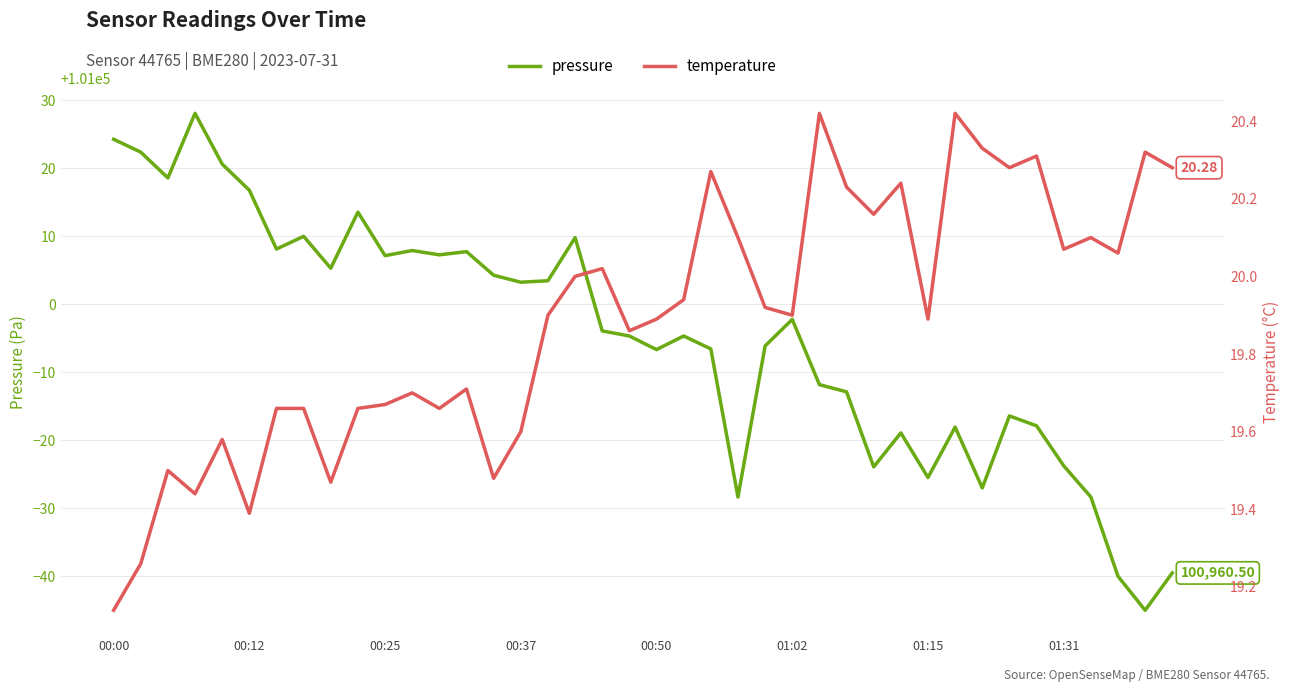

Does the chart have visible grid lines?

Yes